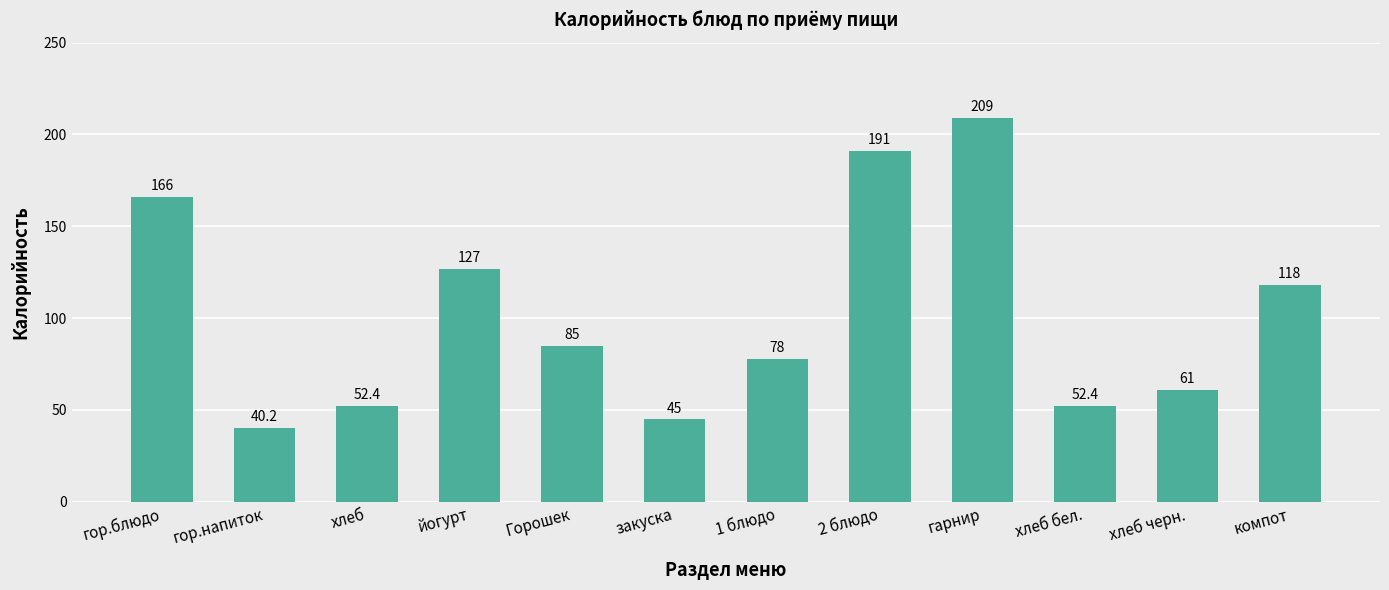

Reading left to right, extract all data points from this chart.

гор.блюдо=166.0	гор.напиток=40.2	хлеб=52.4	йогурт=127.0	Горошек=85.0	закуска=45.0	1 блюдо=78.0	2 блюдо=191.0	гарнир=209.0	хлеб бел.=52.4	хлеб черн.=61.0	компот=118.0